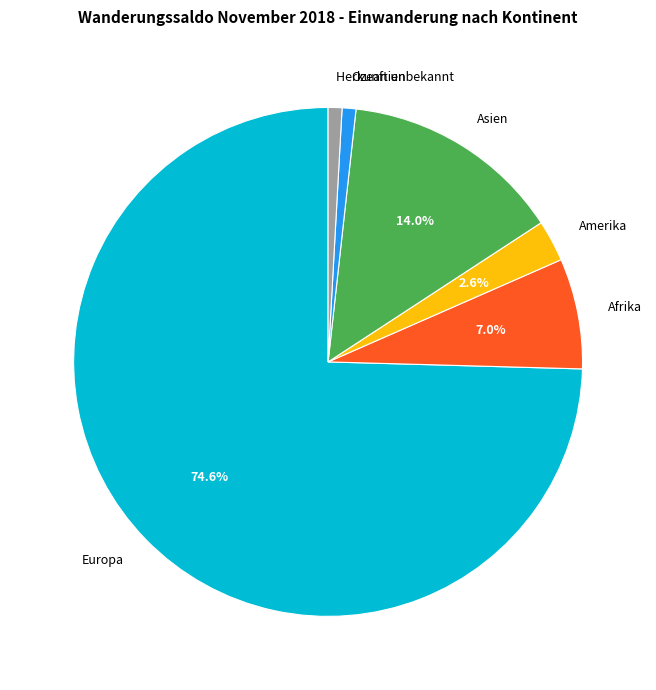

What is the ratio of the value at Ozeanien to the value at Asien?

0.1